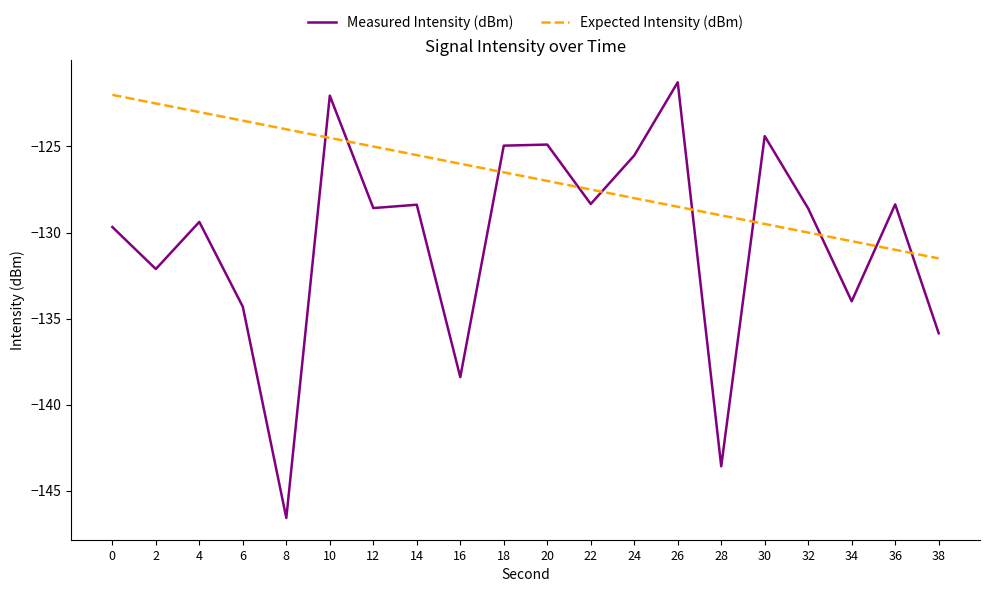

How many intersections are there between Measured Intensity (dBm) and Expected Intensity (dBm)?

10